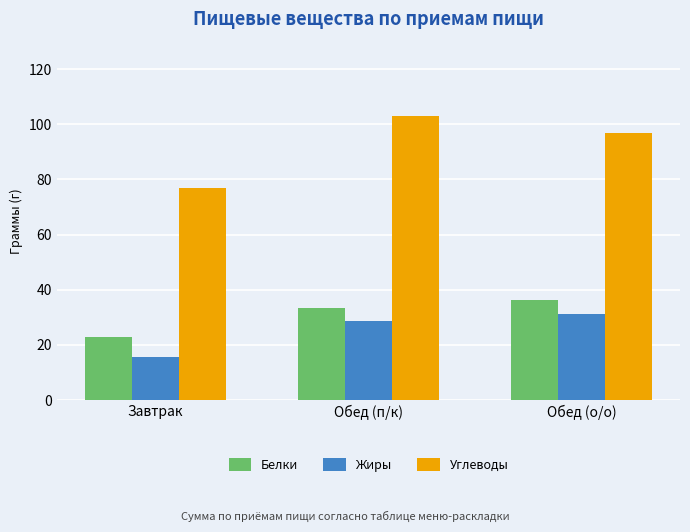

What is the highest value of the Углеводы series?

102.9